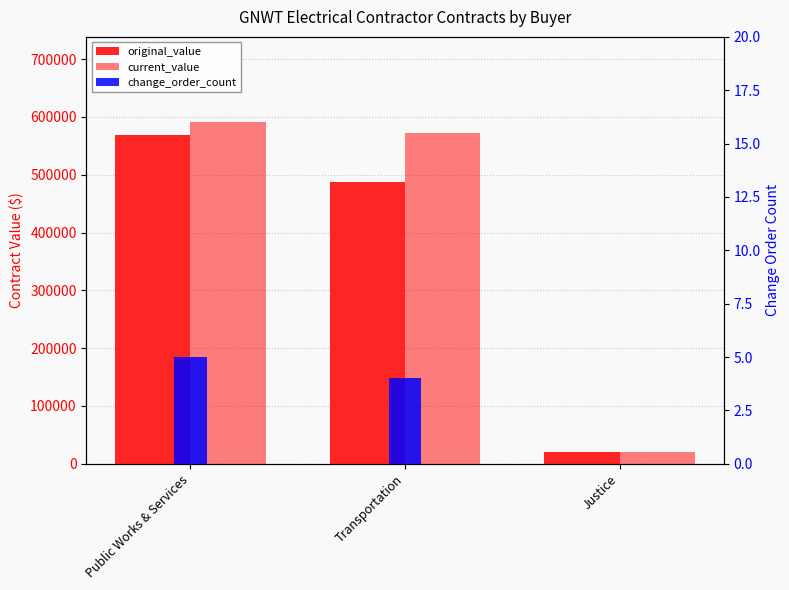

What is the approximate value of change_order_count at Transportation?

4.0